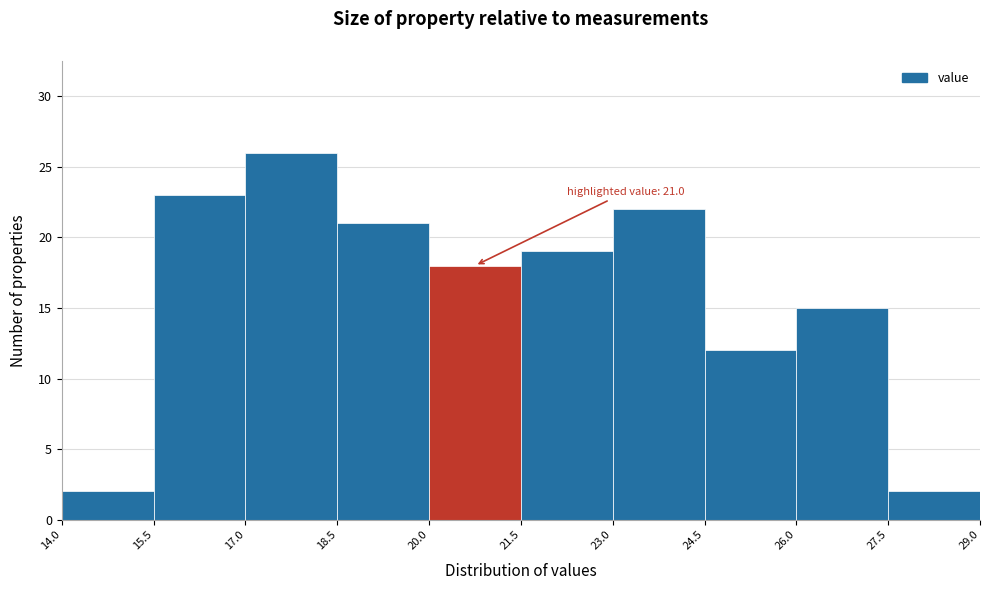

Which range on the x-axis has the tallest bar?

17.0 to 18.5